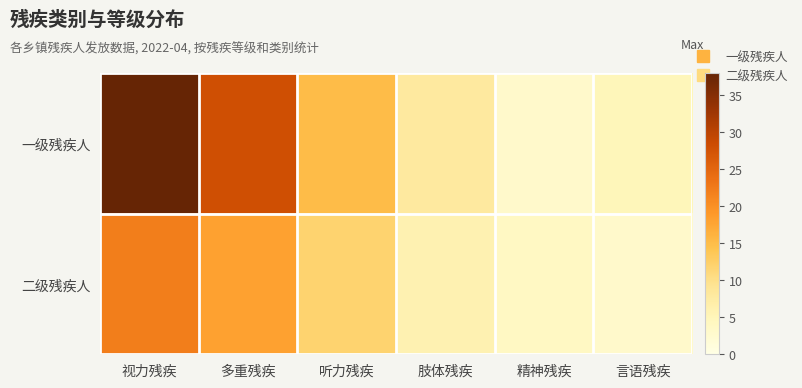

Reading left to right, what are all the values shown in this chart?

一级残疾人: 视力残疾=38	多重残疾=28	听力残疾=15	肢体残疾=8	精神残疾=3	言语残疾=5
二级残疾人: 视力残疾=22	多重残疾=18	听力残疾=12	肢体残疾=6	精神残疾=4	言语残疾=3